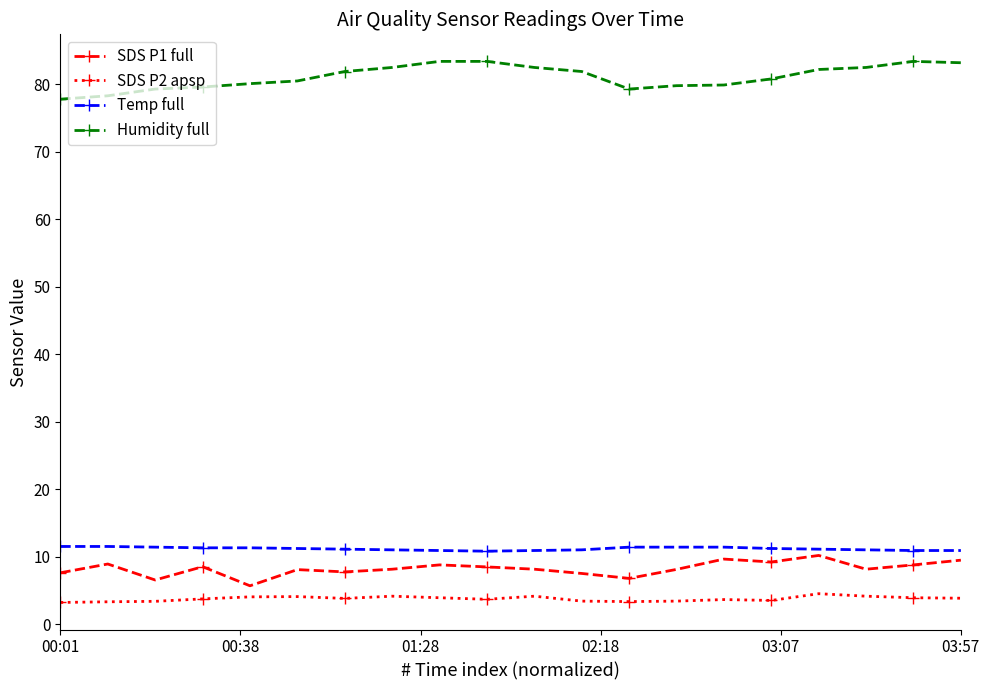

What is the value of the SDS P1 full point at the 1st from the left?

7.6